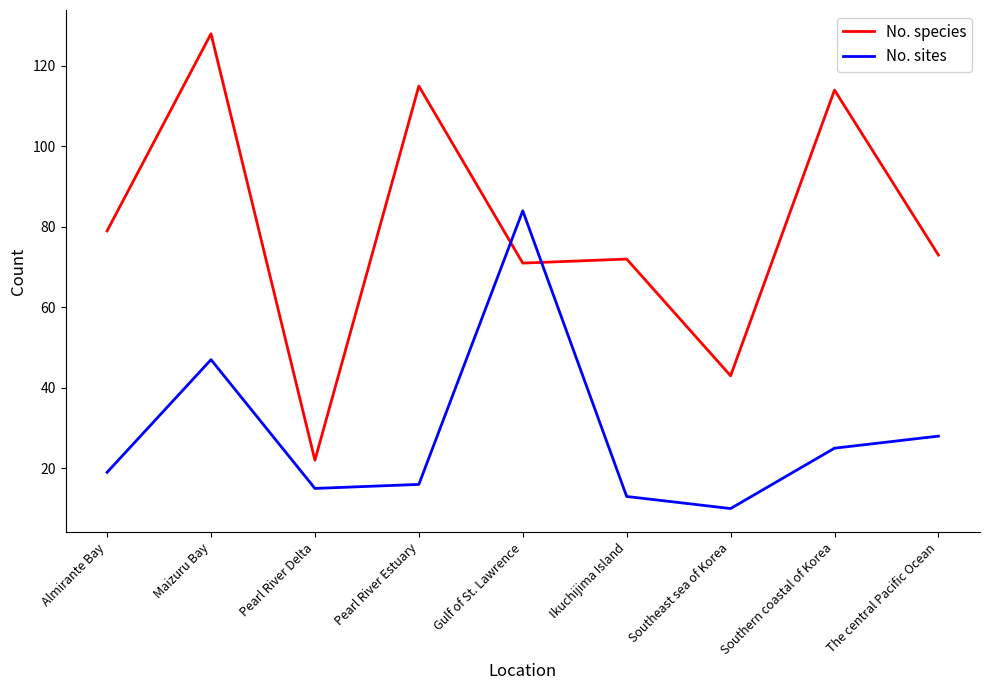

What is the difference between the No. species values at Southeast sea of Korea and Almirante Bay?

36